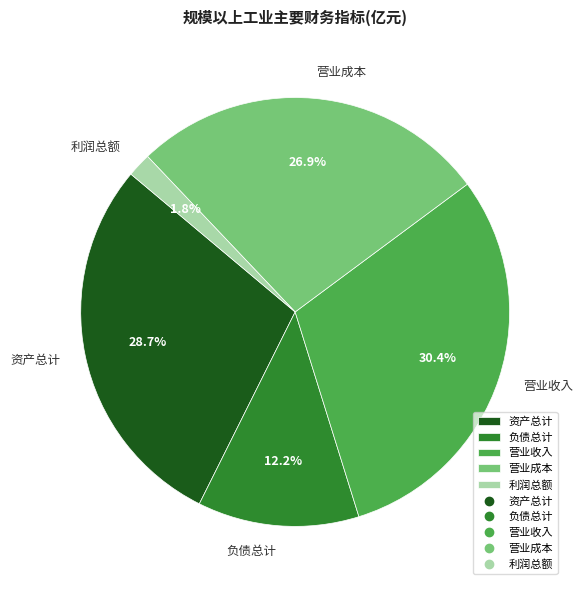

To the nearest percent, what is the average slice percentage?

20%